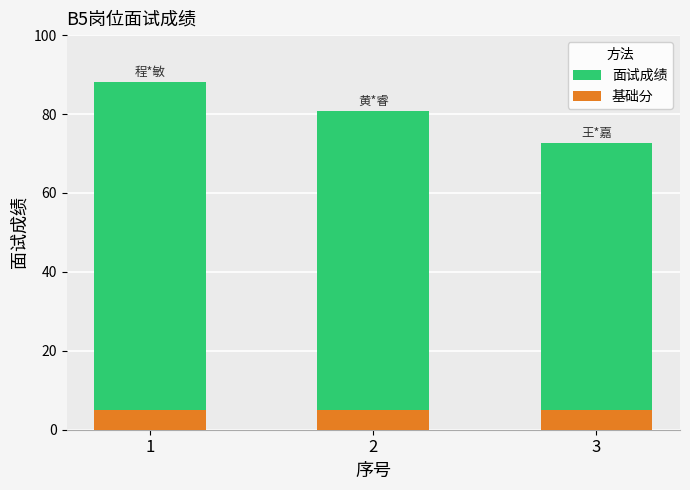

Reading left to right, transcribe all the data shown in this chart.

面试成绩: 88.1	80.8	72.6
基础分: 5.0	5.0	5.0